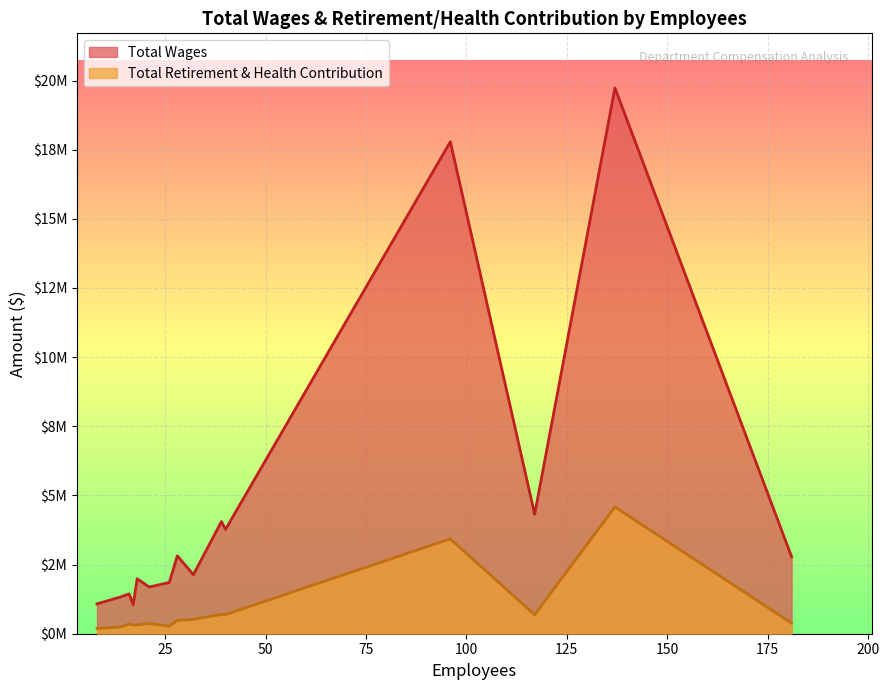

What is the total value across all series at Pw / Streets Division?

1794366.1